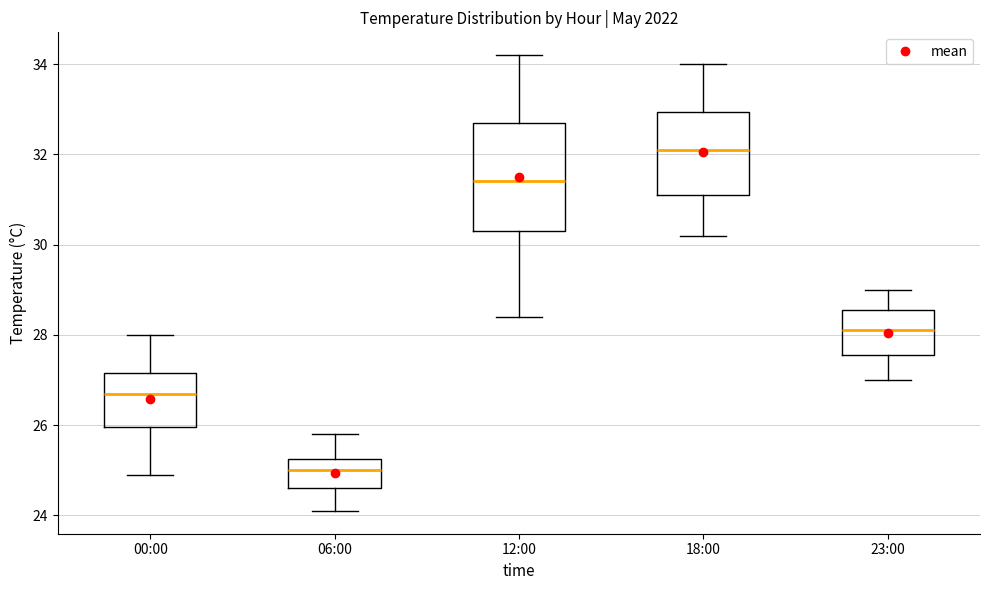

Reading left to right, read every box against the y-axis: the position of its median line, the range the box covers, and the ends of its whiskers. The values are not printed on the chart, so give them approximately, as read against the axis.

00:00: median 26.8, box 26.0 to 27.2, whiskers 25.0 to 28.0
06:00: median 25.0, box 24.6 to 25.2, whiskers 24.2 to 25.8
12:00: median 31.4, box 30.4 to 32.8, whiskers 28.4 to 34.2
18:00: median 32.2, box 31.2 to 33.0, whiskers 30.2 to 34.0
23:00: median 28.2, box 27.6 to 28.6, whiskers 27.0 to 29.0